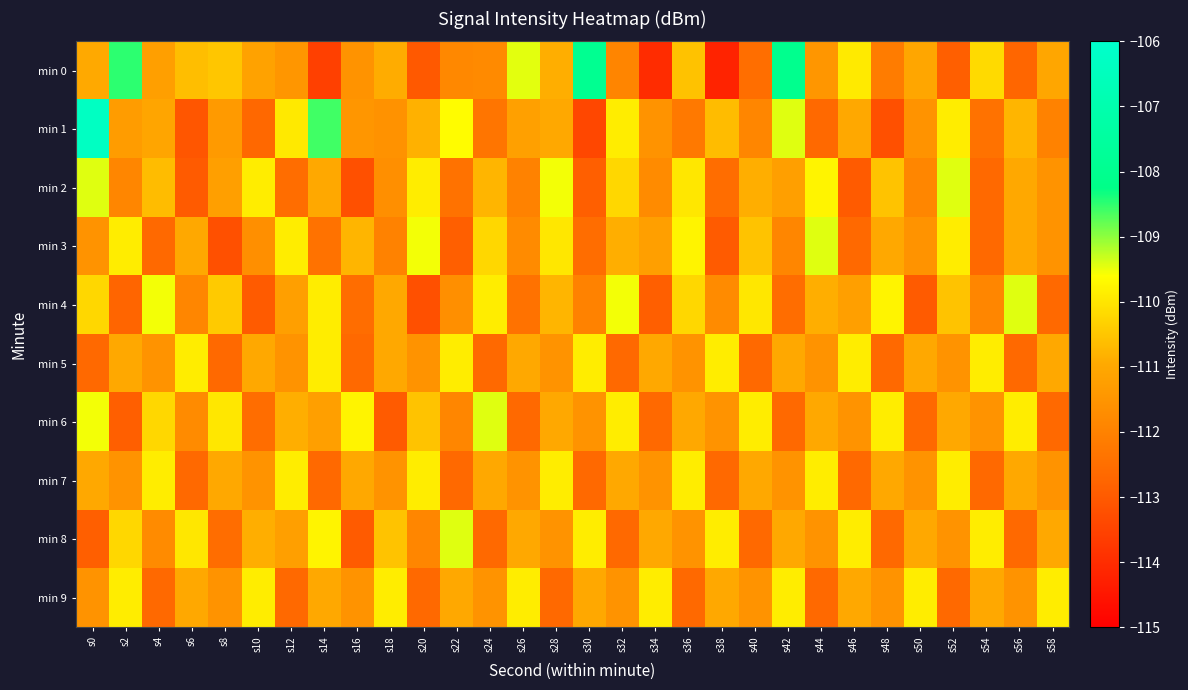

List the series in order of their peak value, lowest first.

min 5, min 7, min 9, min 2, min 3, min 4, min 6, min 8, min 0, min 1